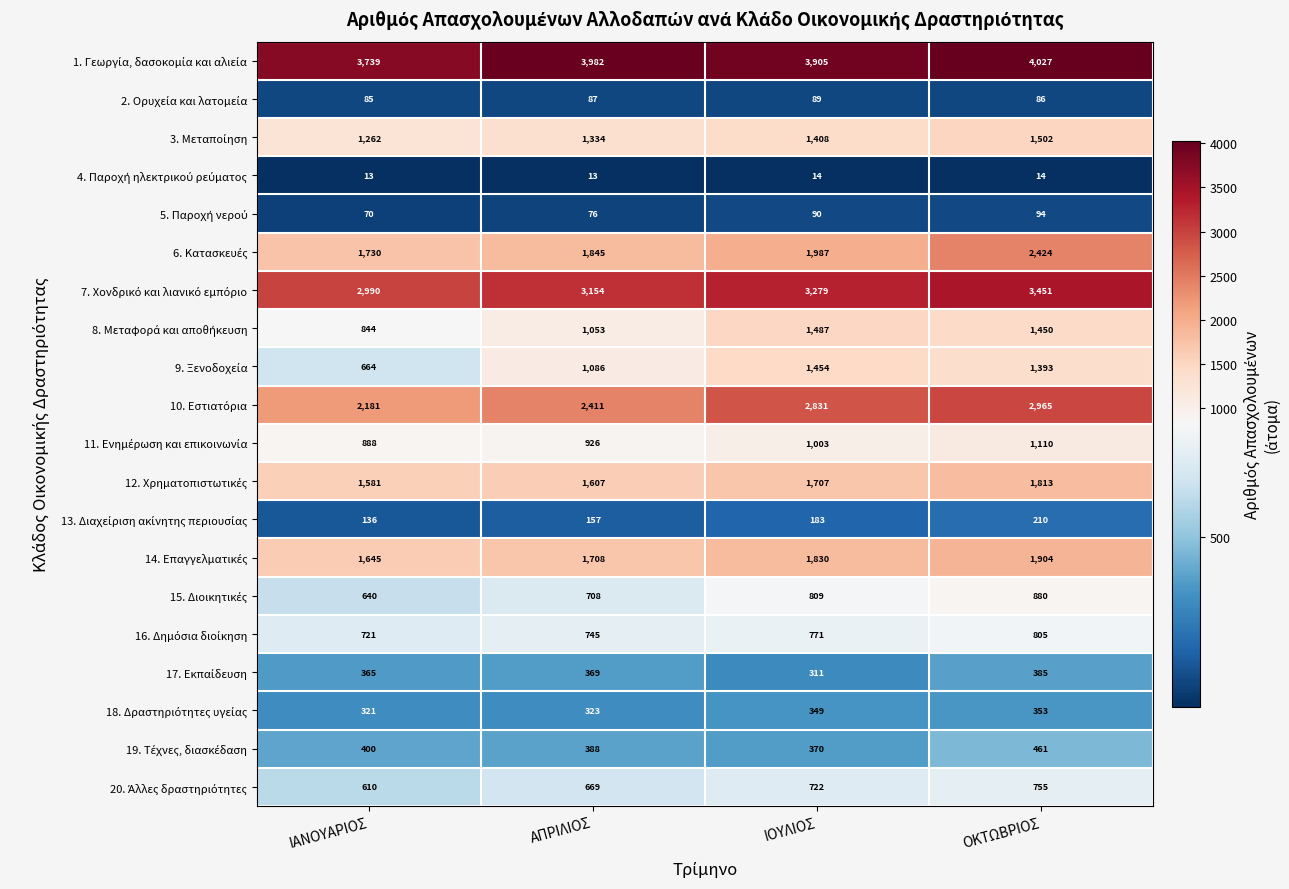

What is the spread (max minus min) of values at ΑΠΡΙΛΙΟΣ?

3969